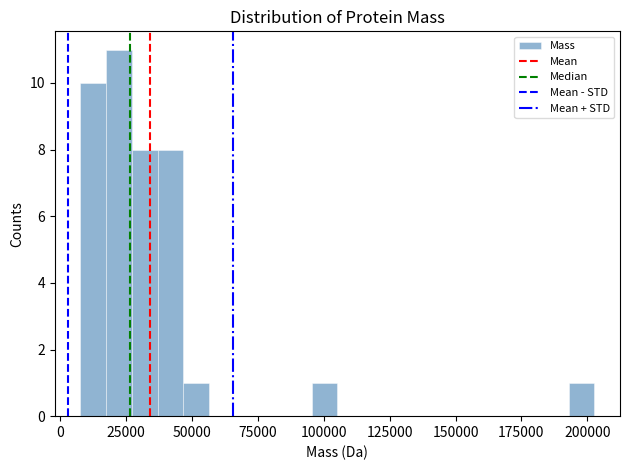

Read against the x-axis, roughly where is the centre of the tallest bar?

20000